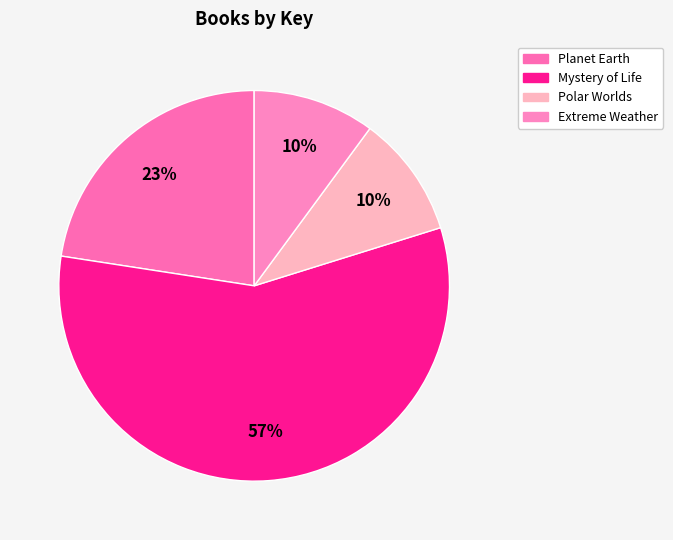

The Polar Worlds slice represents 5% of the pie. True or false?

False